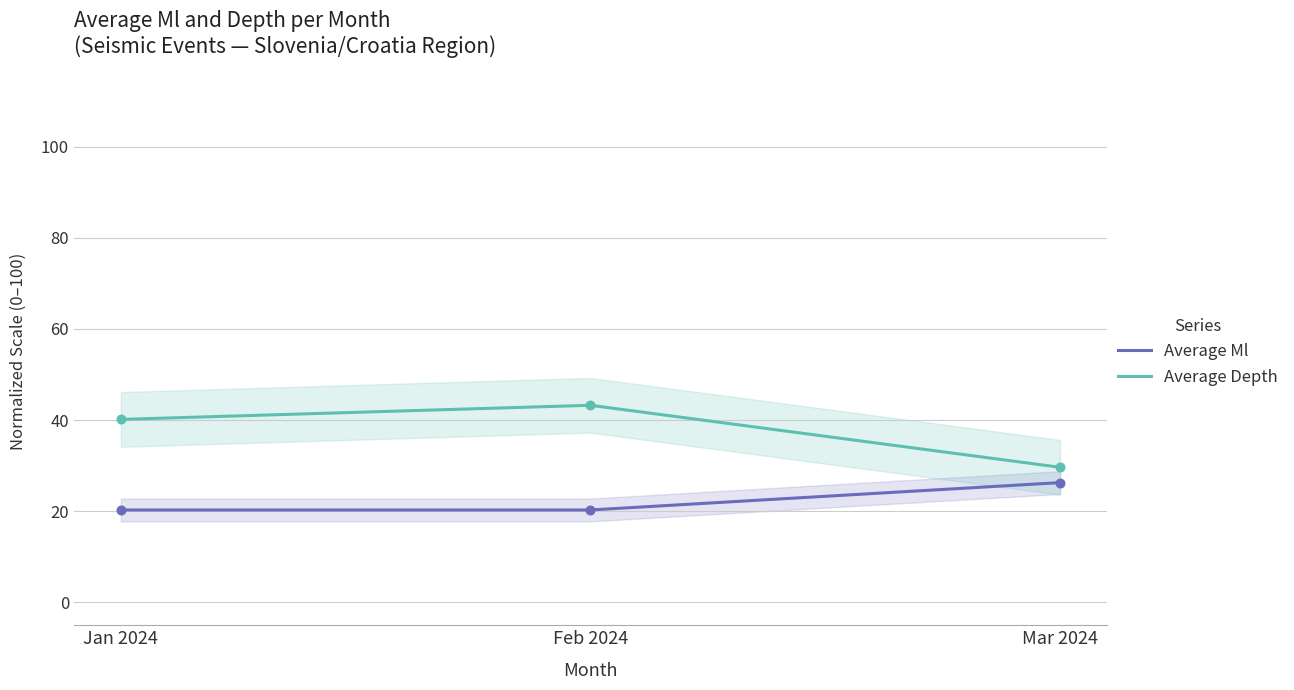

Which series contains the highest Y value?

Average Depth